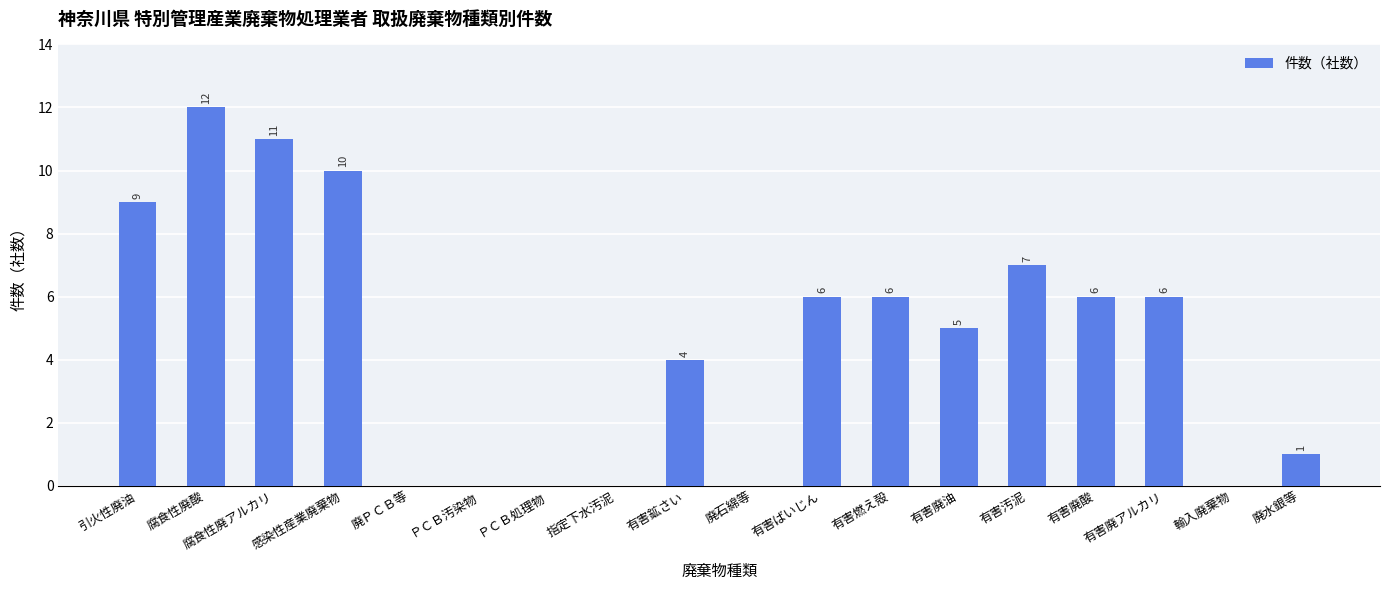

The chart shows a value of 4 at 有害鉱さい. True or false?

True